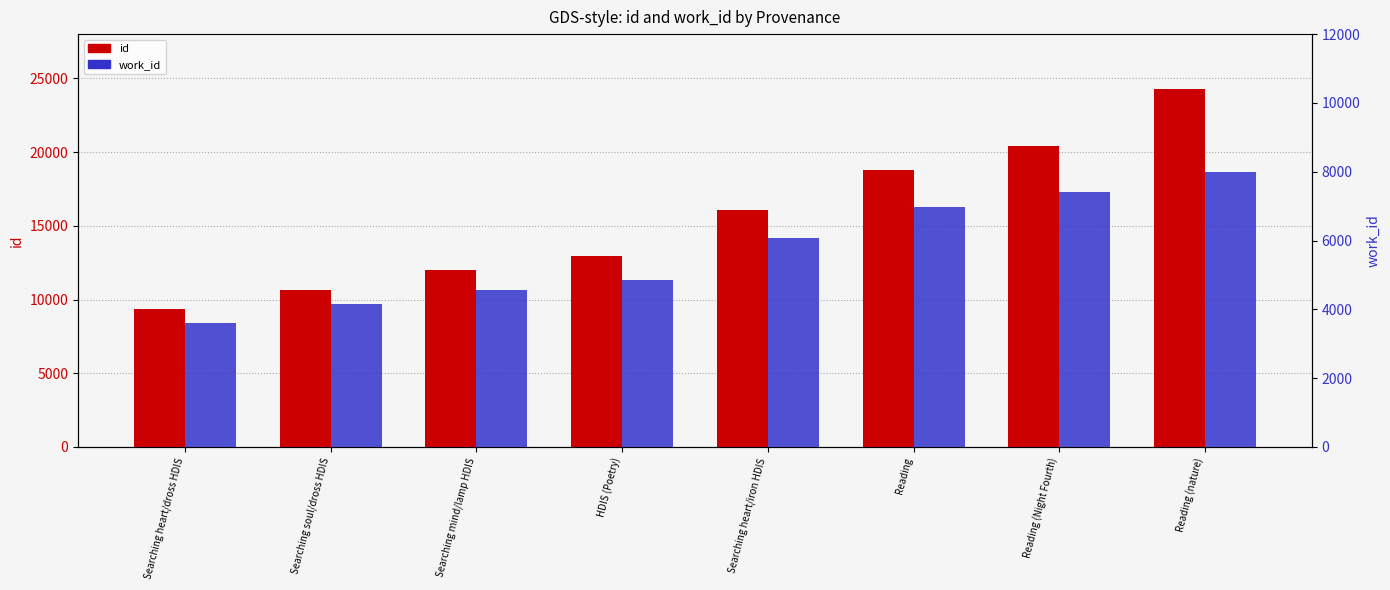

What is the difference between the maximum and second lowest values in the id series?

13636